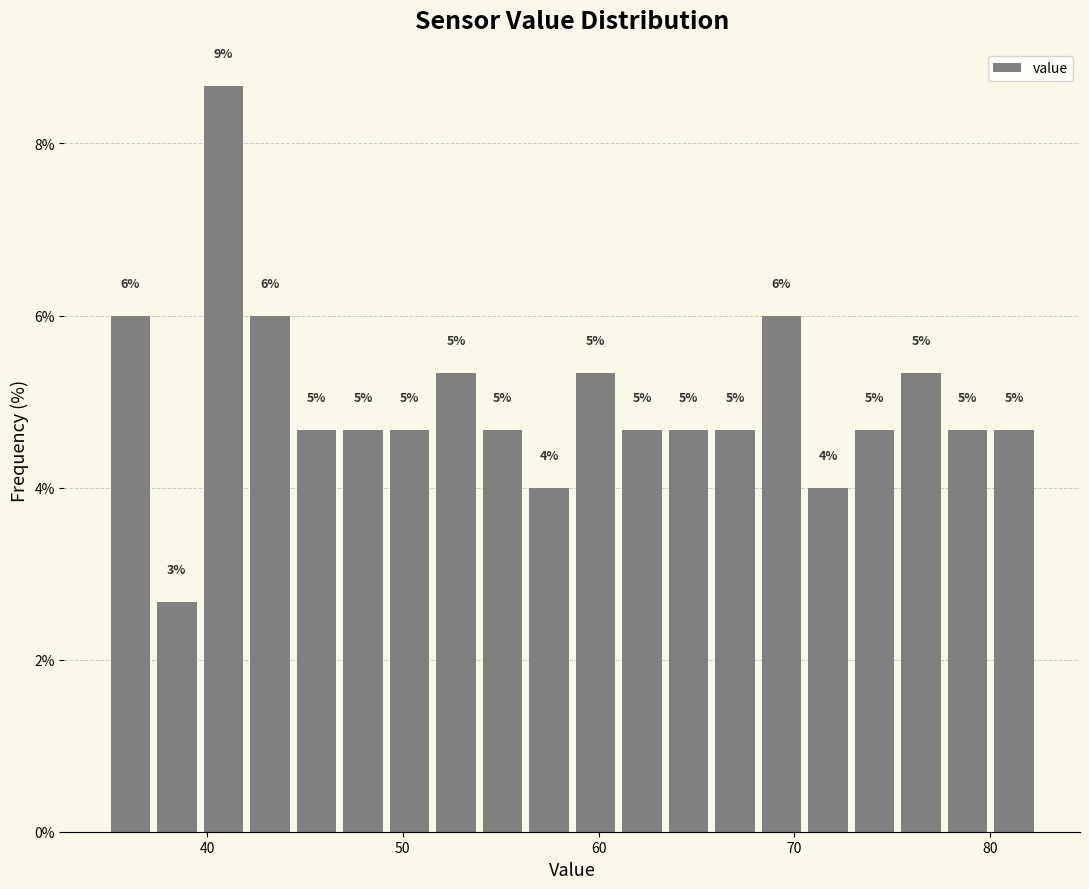

Read against the x-axis, roughly where is the centre of the tallest bar?

41